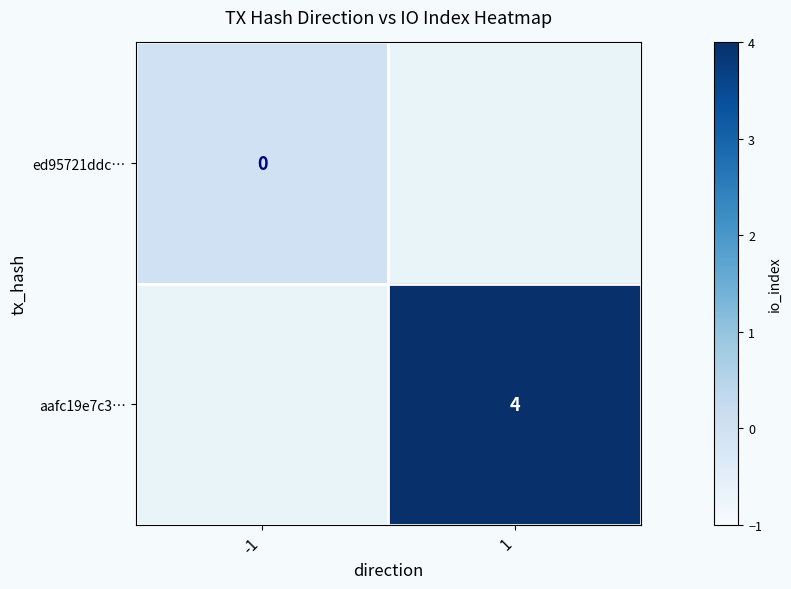

True or false: aafc19e7c3… has a value of 4 at 1.

True